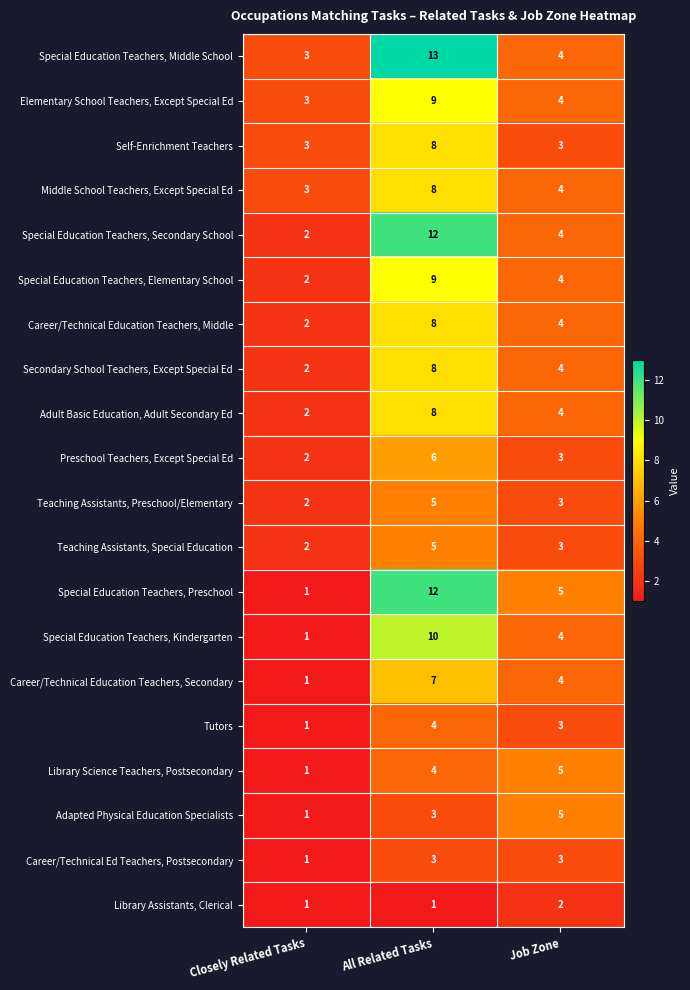

What is the average value of the Special Education Teachers, Elementary School series?

5